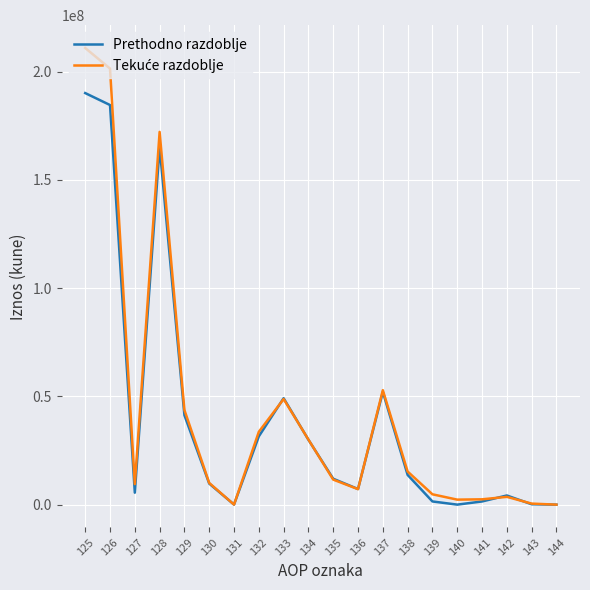

The value of Prethodno razdoblje at 144 is -113184137. True or false?

False